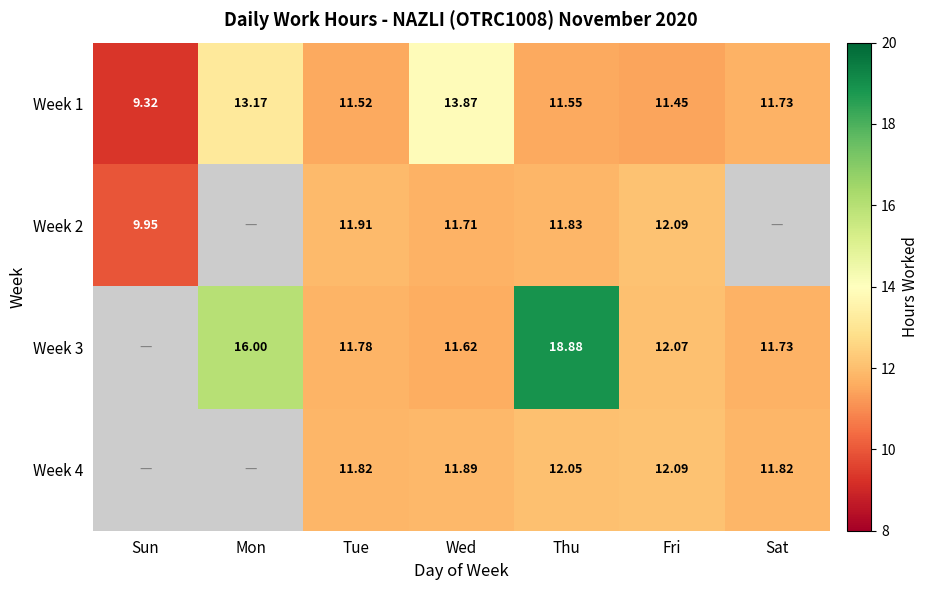

What is the difference between the highest and lowest values at Mon?

2.8